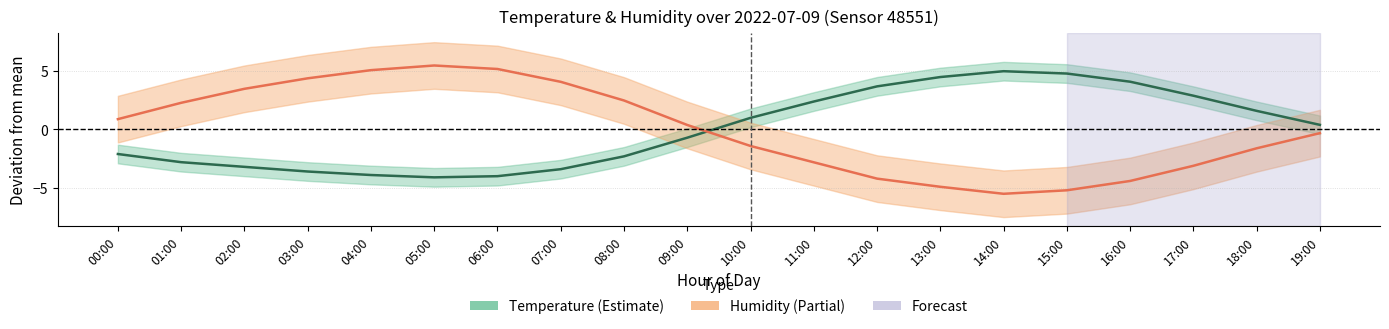

True or false: Temperature deviation and Humidity deviation cross at least once.

True